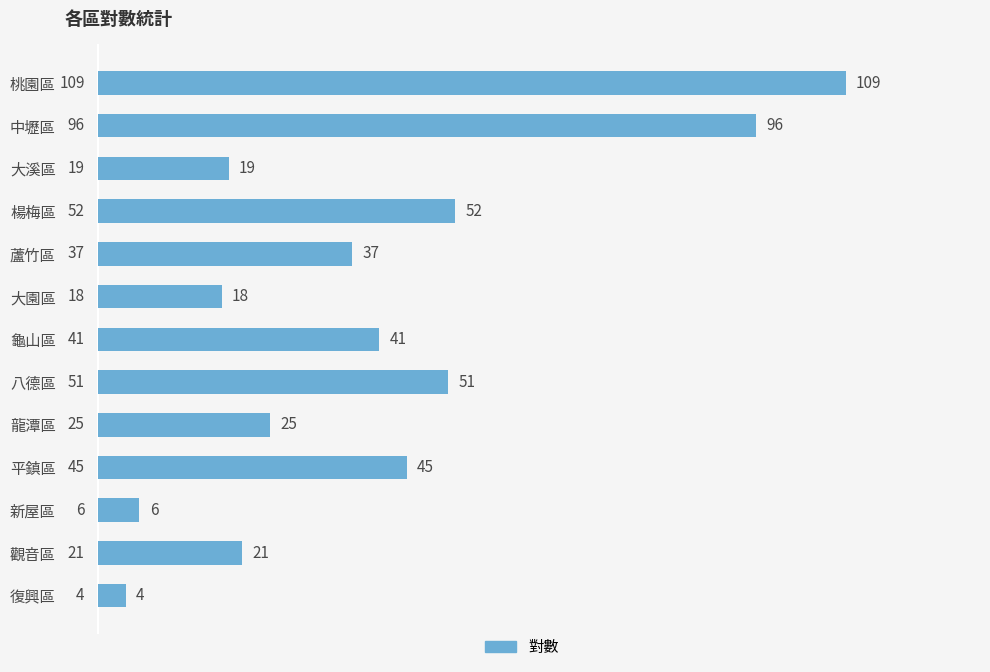

Reading top to bottom, extract all data points from this chart.

109	96	19	52	37	18	41	51	25	45	6	21	4